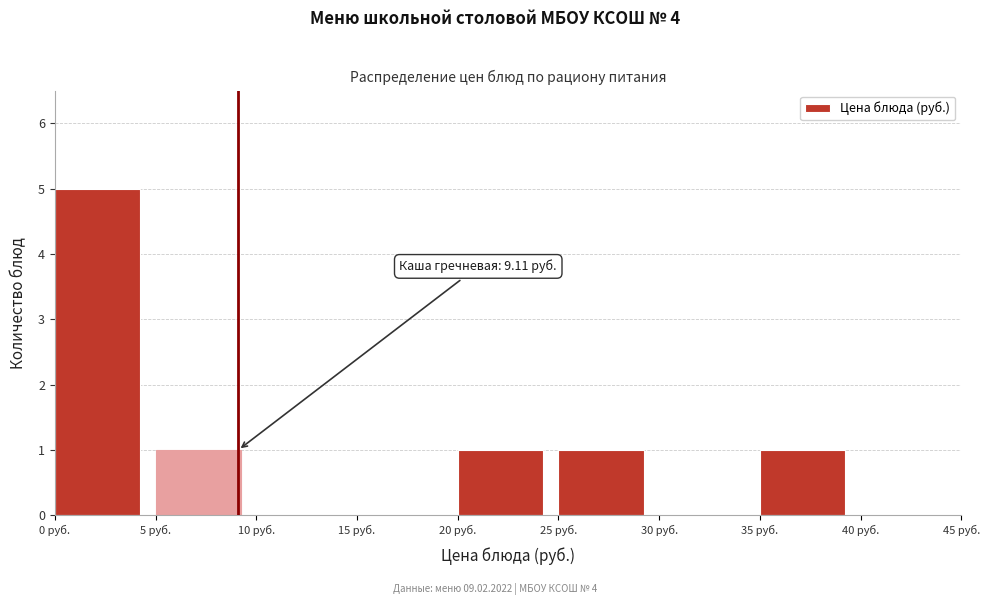

Which range on the x-axis has the tallest bar?

0 to 5